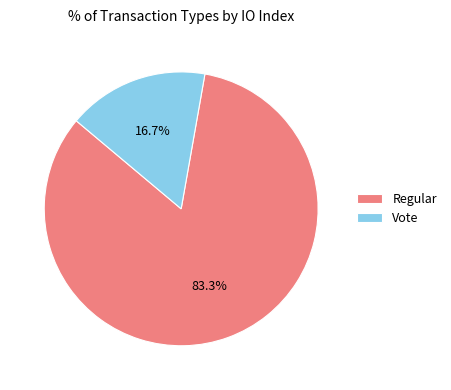

To the nearest percent, what portion does Vote represent?

17%